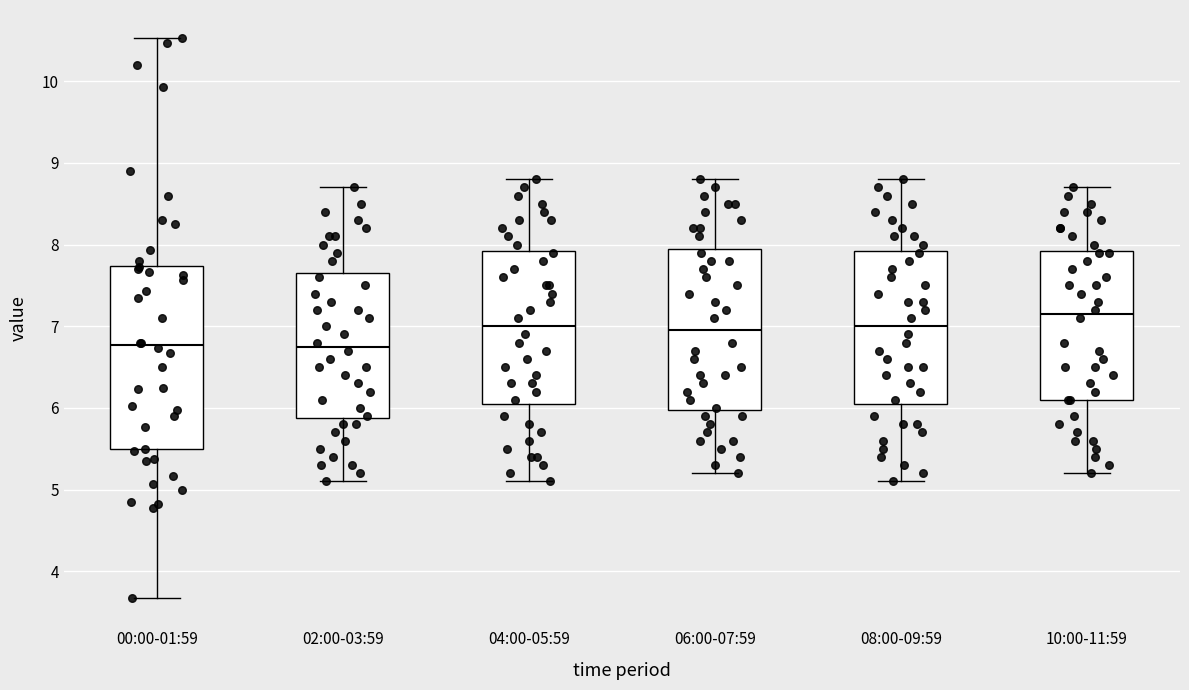

Comparing the boxes themselves (not the whiskers), which one is the tallest?

00:00-01:59